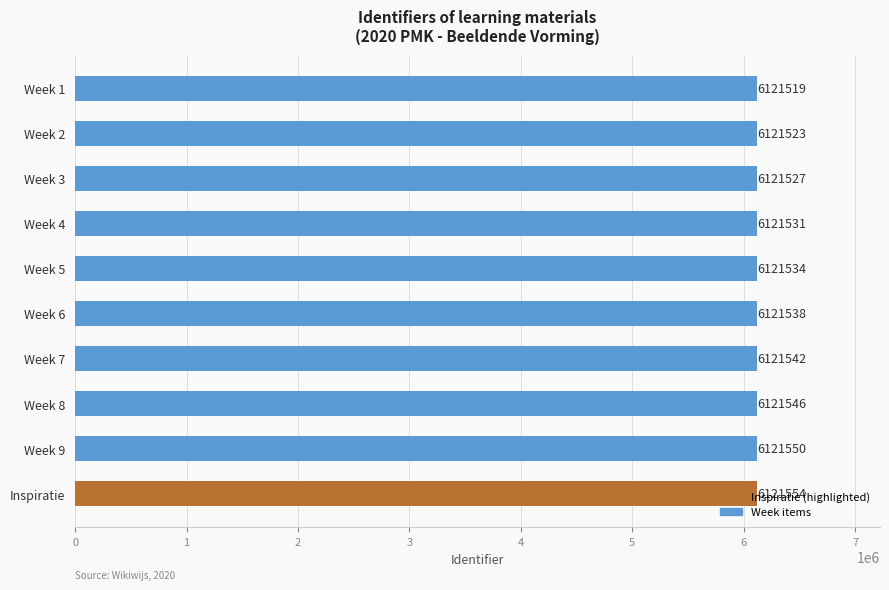

Does the chart contain stacked bars?

No